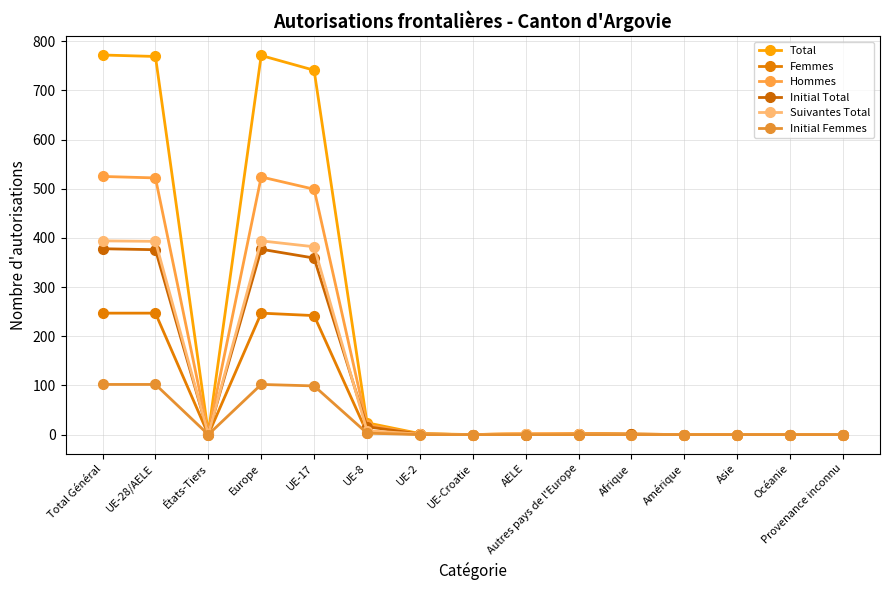

Count the number of data series in this chart.

6